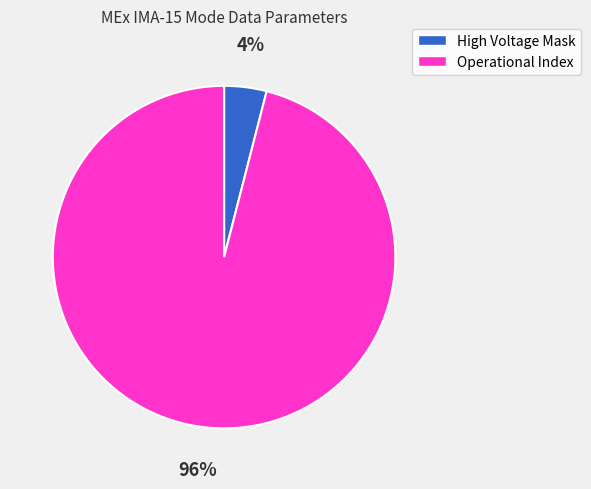

Rank the categories by value from highest to lowest.

Operational Index, High Voltage Mask